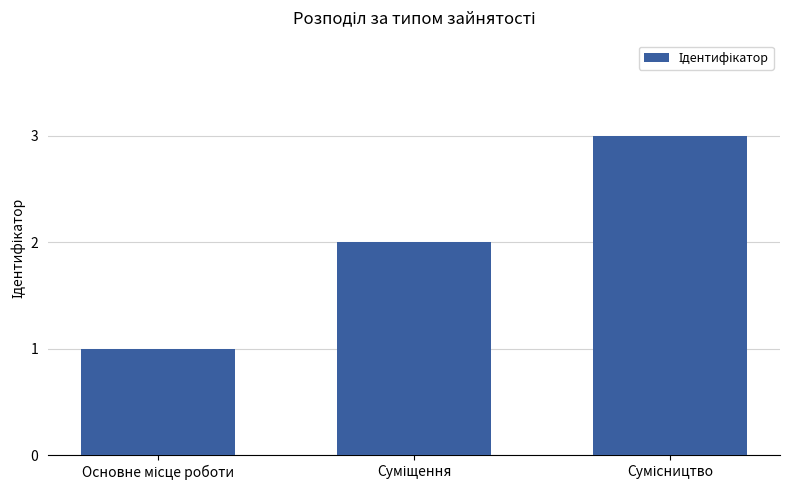

What is the sum of all values?

6